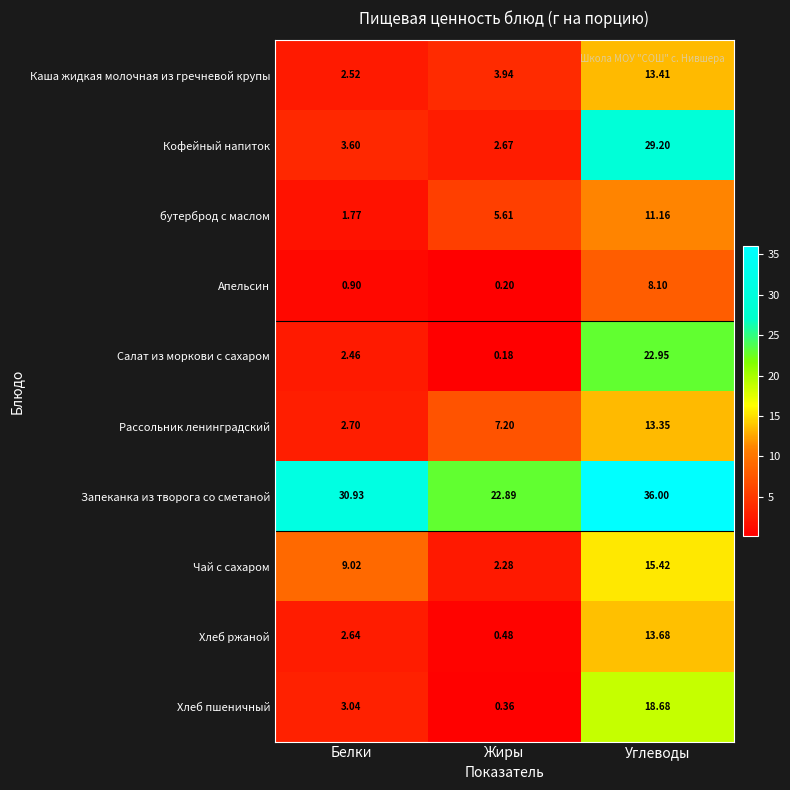

Rank the series at Углеводы from highest to lowest value.

Запеканка из творога со сметаной, Кофейный напиток, Салат из моркови с сахаром, Хлеб пшеничный, Чай с сахаром, Хлеб ржаной, Каша жидкая молочная из гречневой крупы, Рассольник ленинградский, бутерброд с маслом, Апельсин